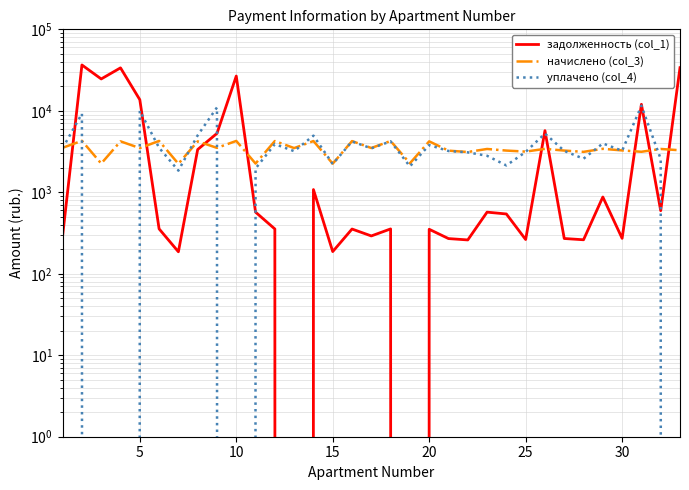

What is the value of the начислено (col_3) point at the 24th from the left?

3250.7